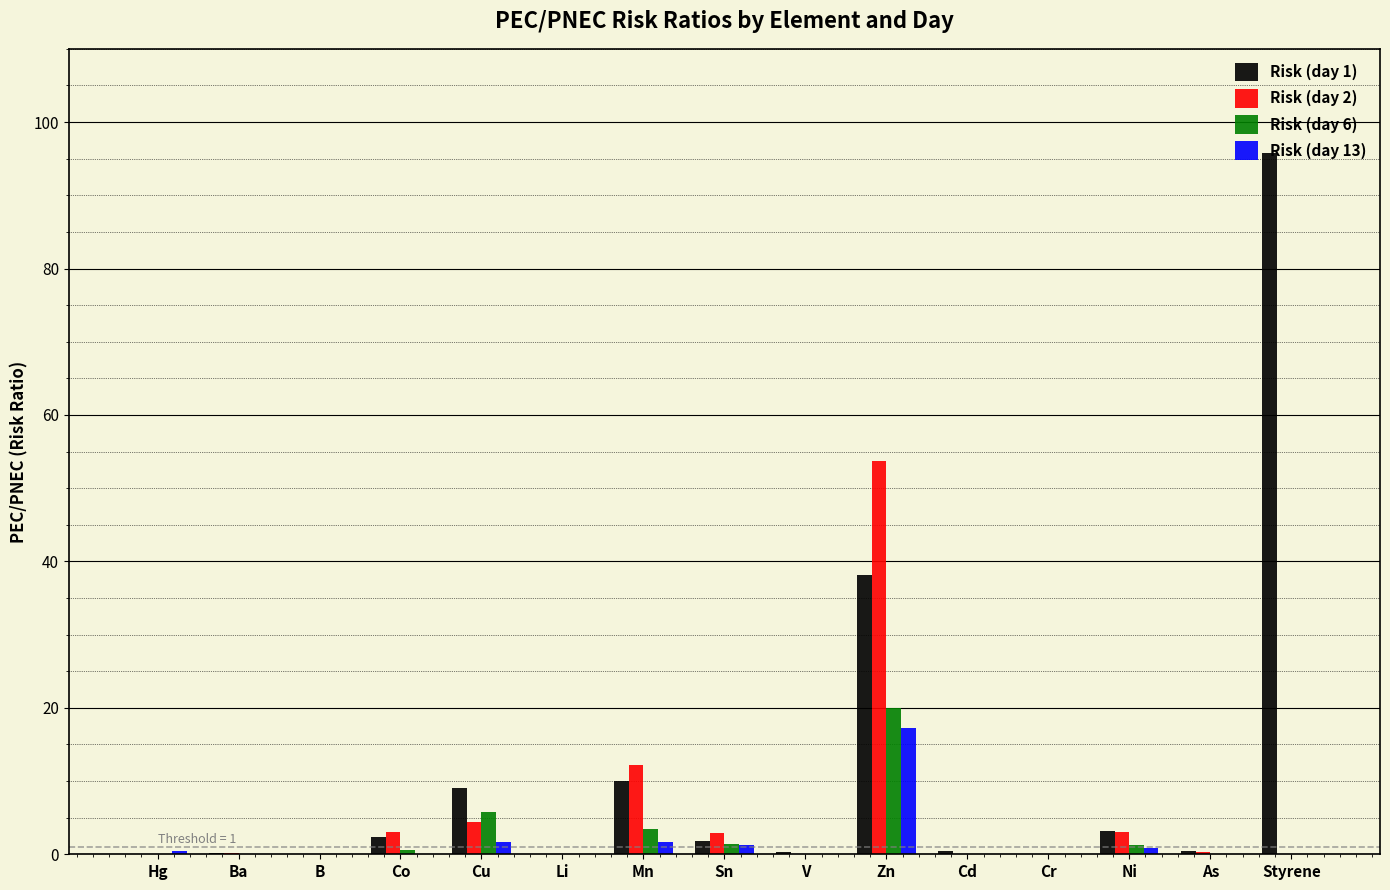

True or false: Risk (day 13) has a value of 7.5 at Zn.

False